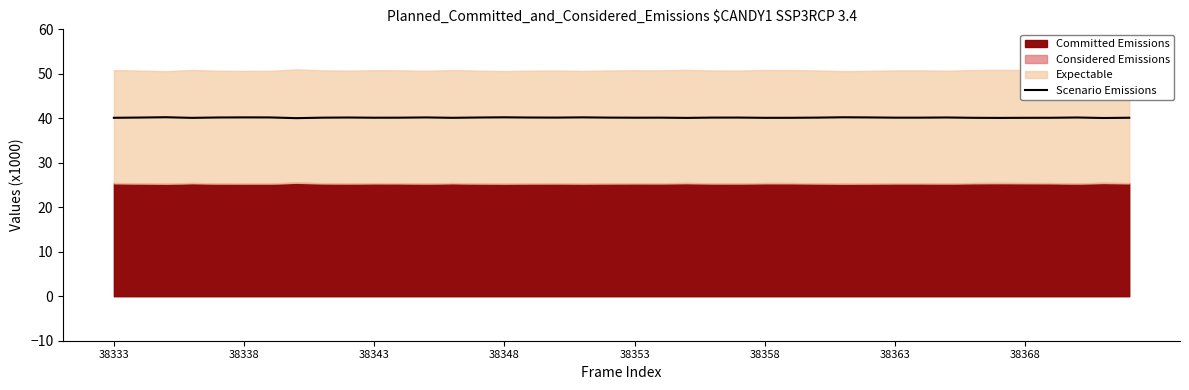

What position from the right is 28?

12